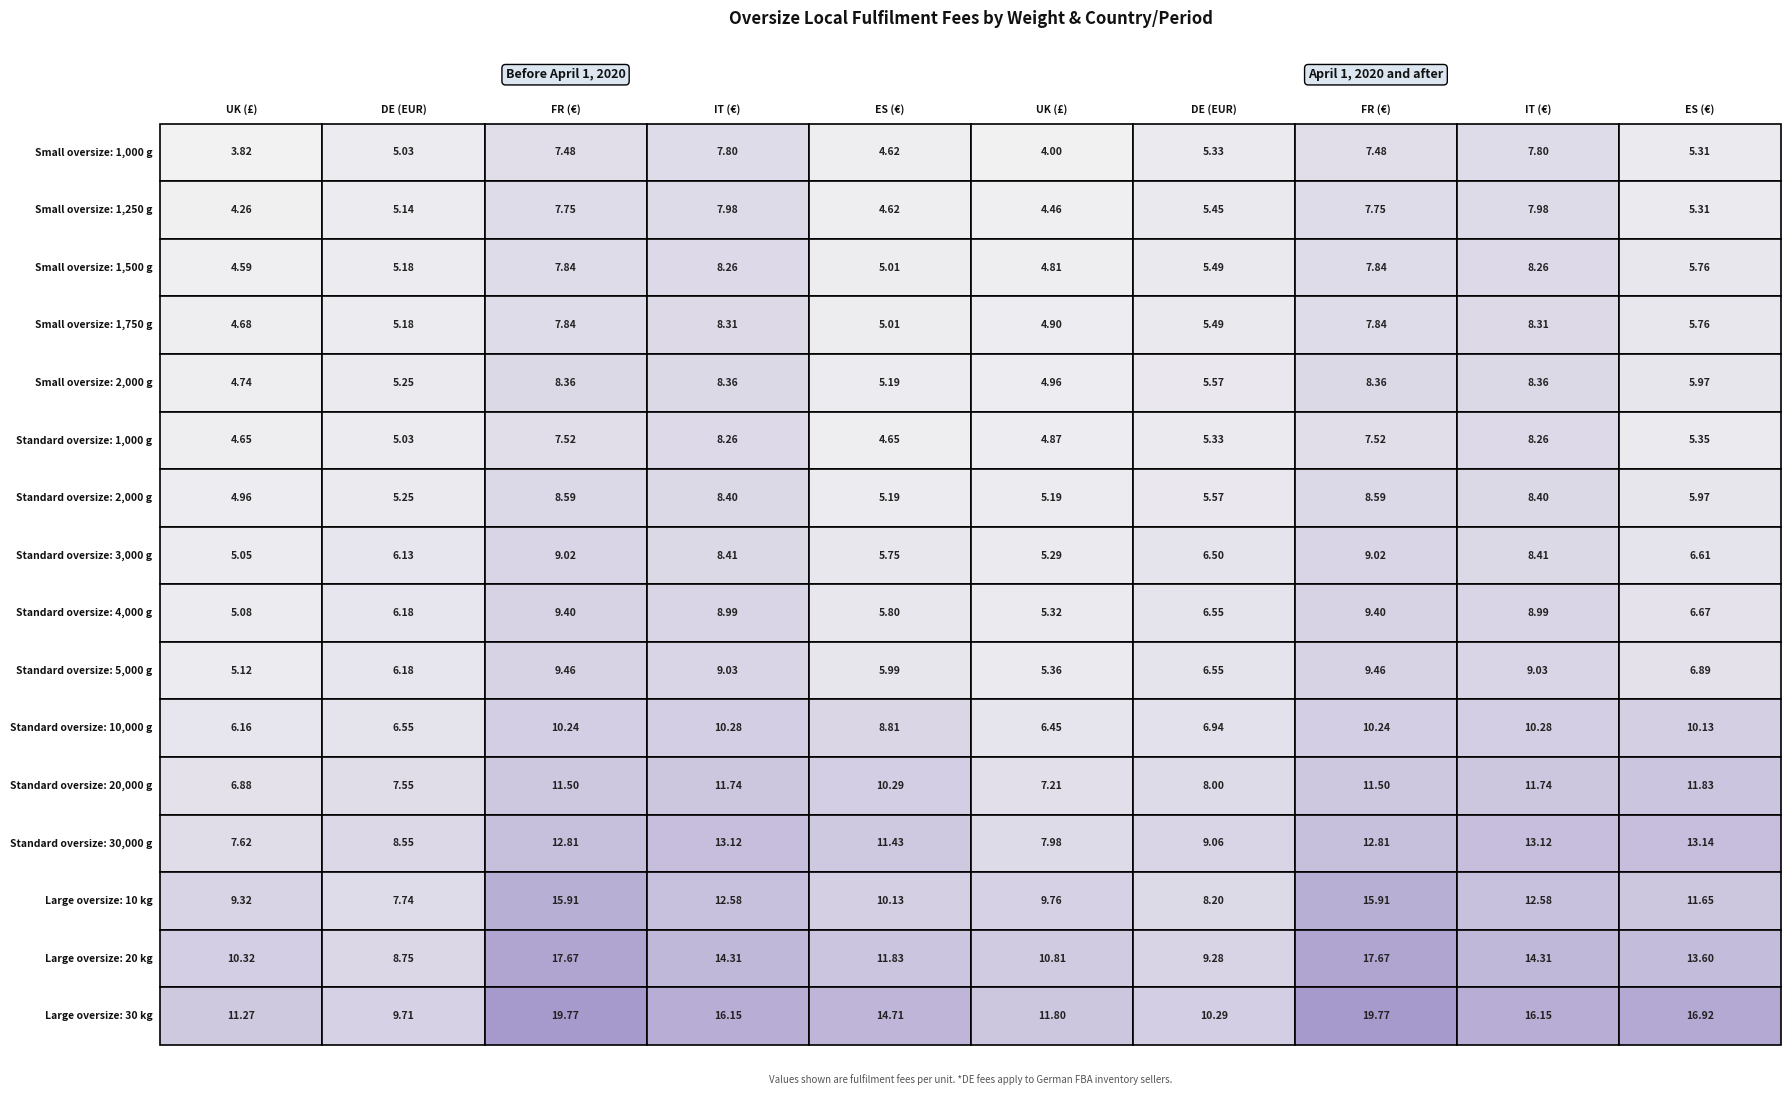

Which series changed the most between Small oversize: 2,000 g and Standard oversize: 2,000 g?

Large oversize: 30 kg